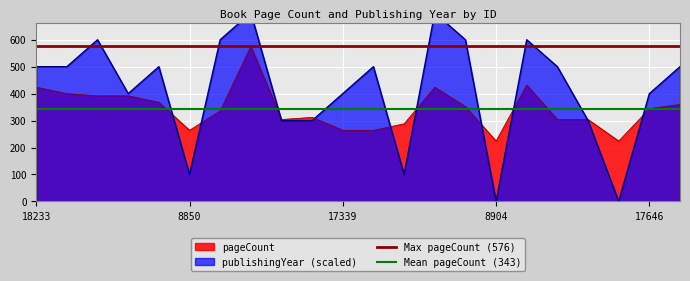

The Max pageCount (576) series shows 144 at 18233. True or false?

False